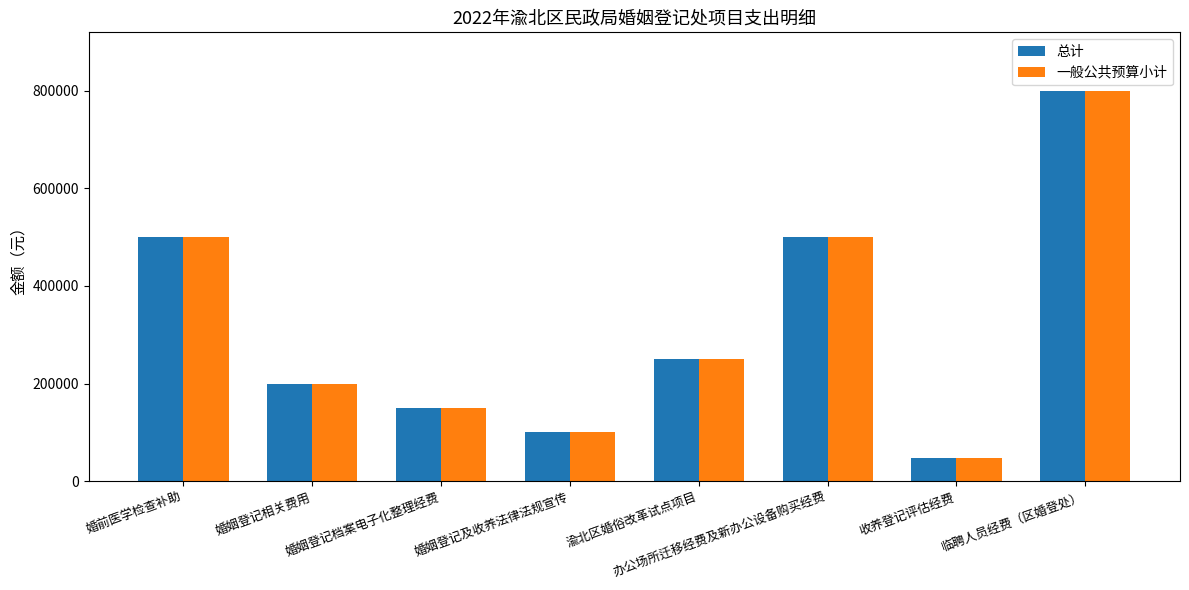

What is the difference between the second highest and second lowest values in the 一般公共预算小计 series?

400000